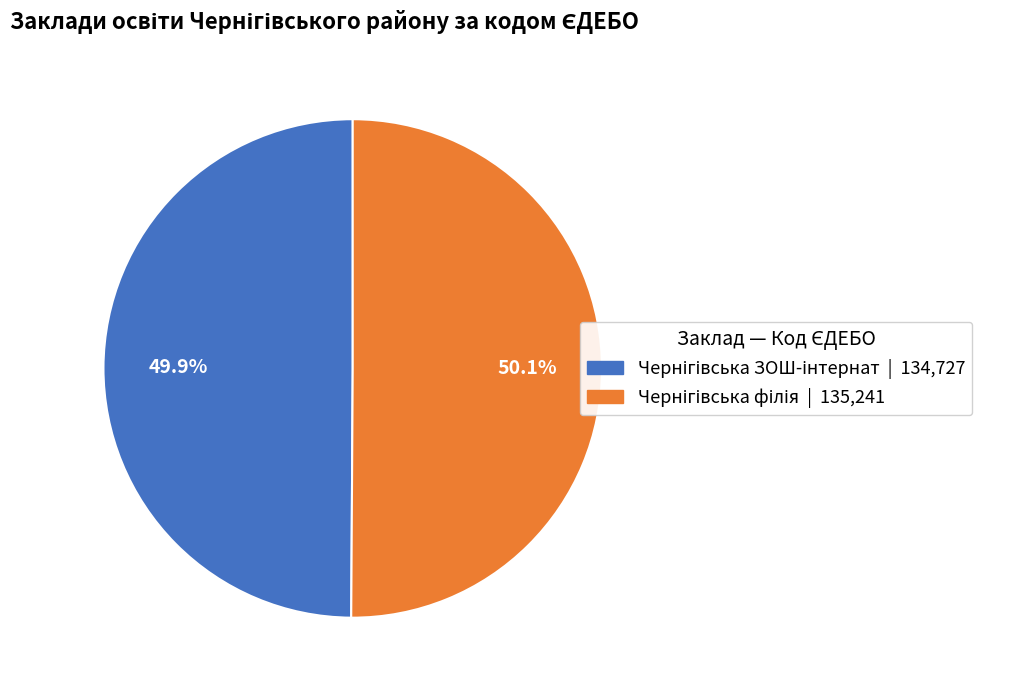

Is there a majority slice in this chart?

Yes